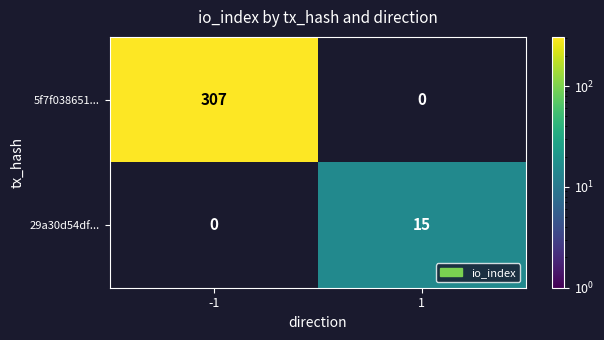

True or false: 29a30d54df... has a value of 20 at 1.

False